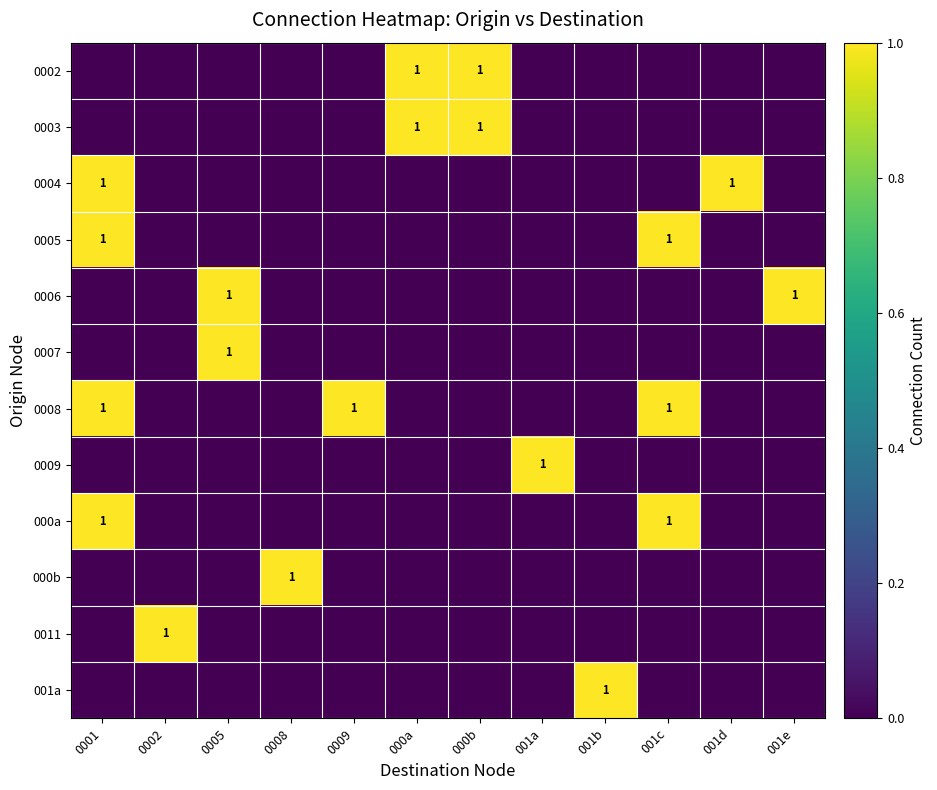

Is it true that 0004 equals 0 at 001d?

False